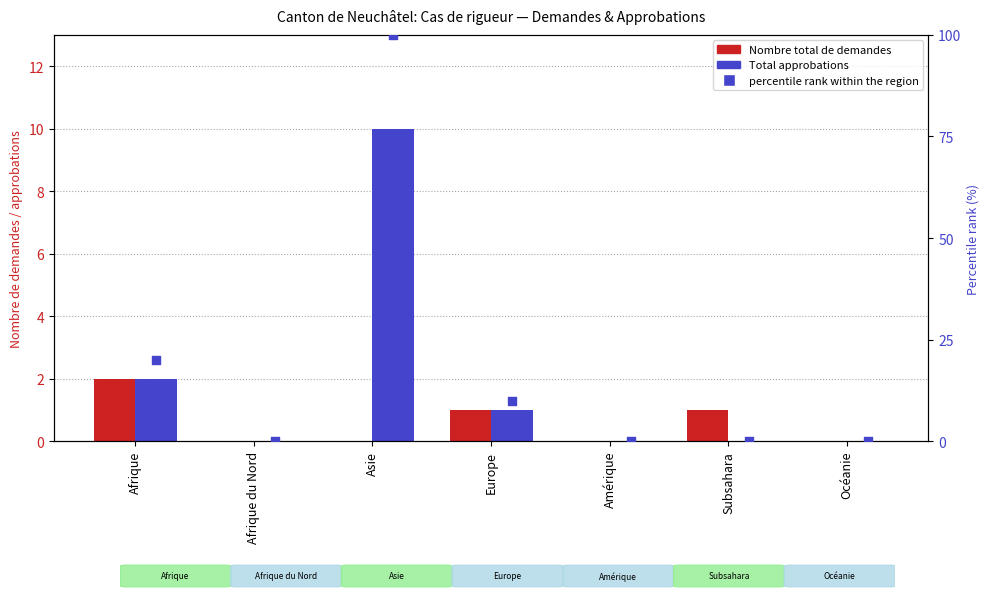

Is the value of Nombre total de demandes at Afrique du Nord greater than the value of Total approbations at Afrique?

No